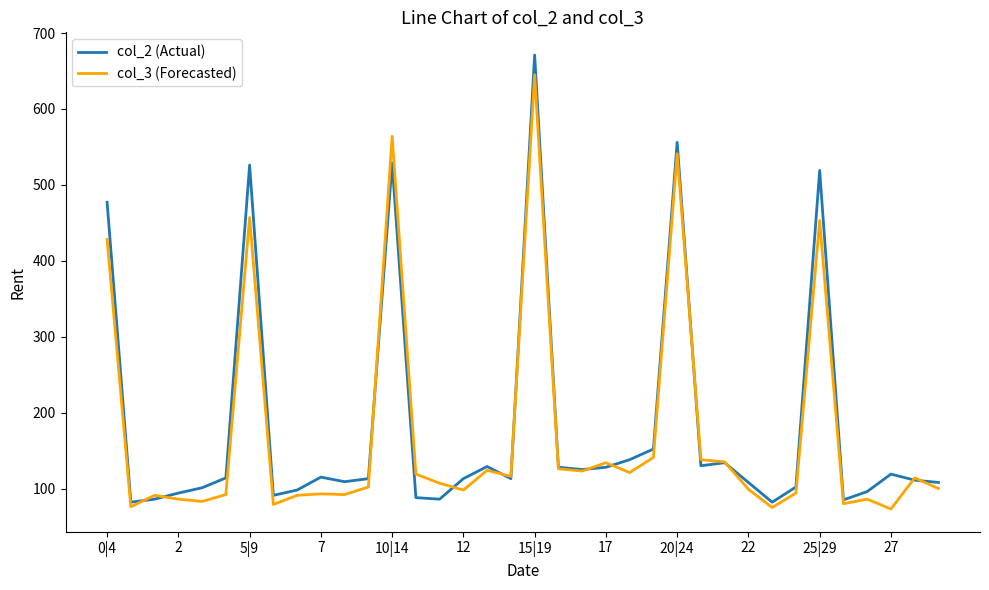

Which series has the largest range (max minus min)?

col_2 (Actual)